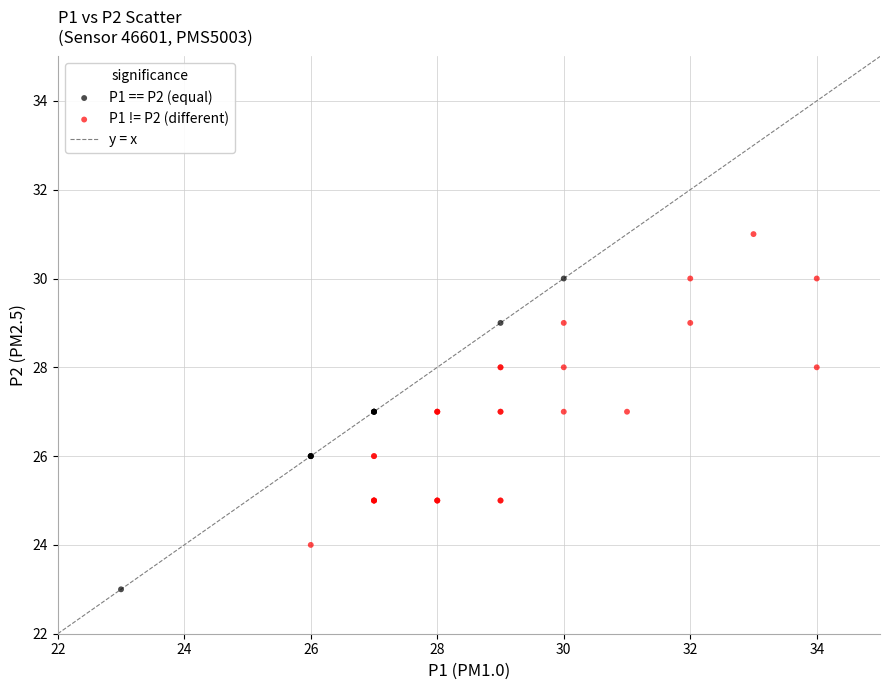

Which series contains the highest Y value?

P1 != P2 (different)